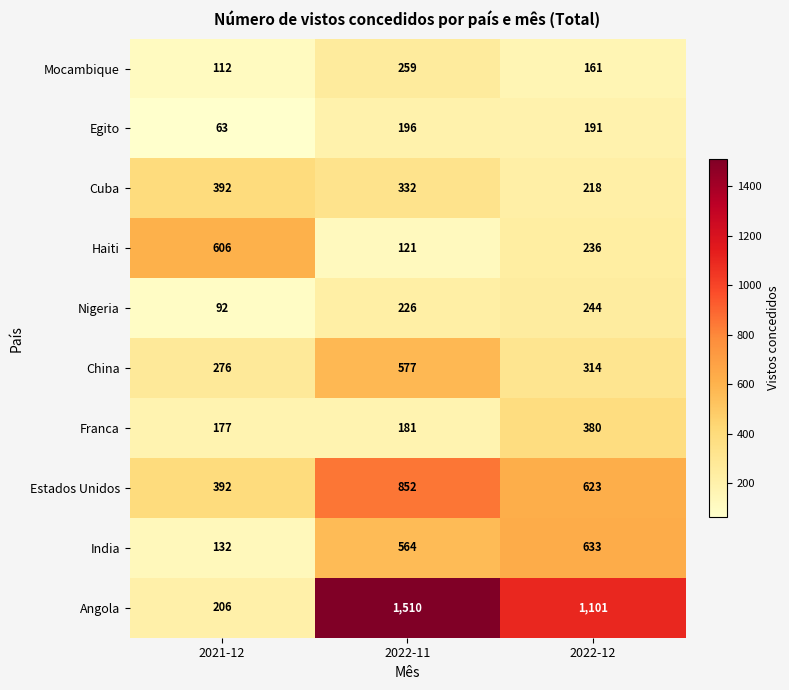

What is the total value across all series at 2021-12?

2448